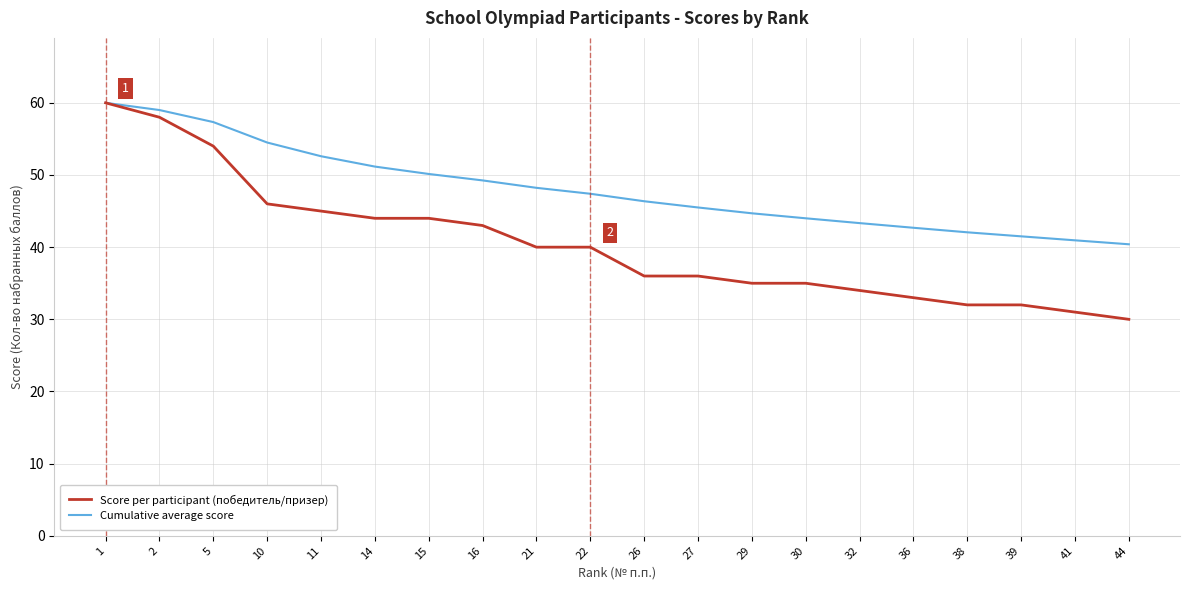

The value of Cumulative average score at 36 is 42.7. True or false?

True